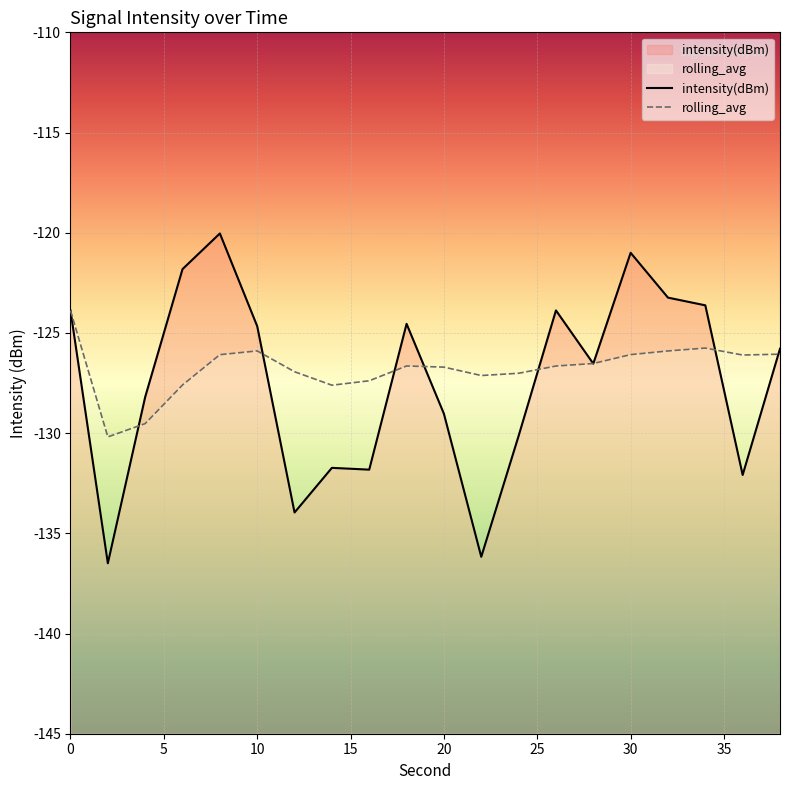

What is the difference between the maximum and minimum values in the intensity(dBm) series?

16.5